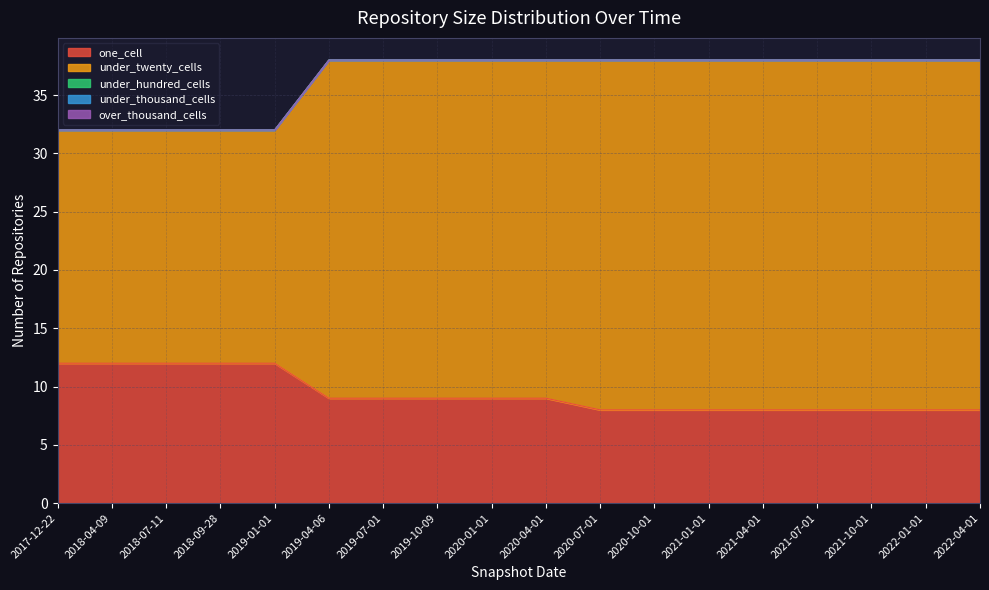

True or false: over_thousand_cells has more than 2 interior local peaks.

False